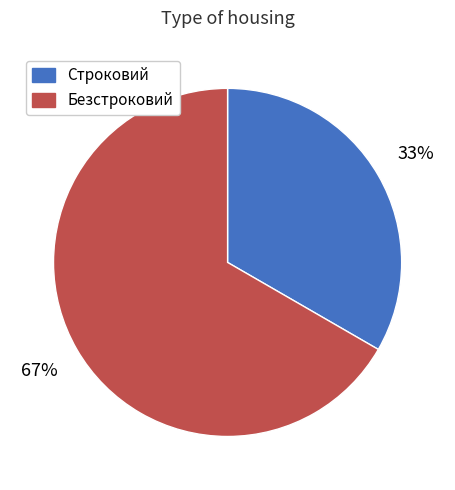

To the nearest percent, what is the combined percentage of Безстроковий and Строковий?

100%